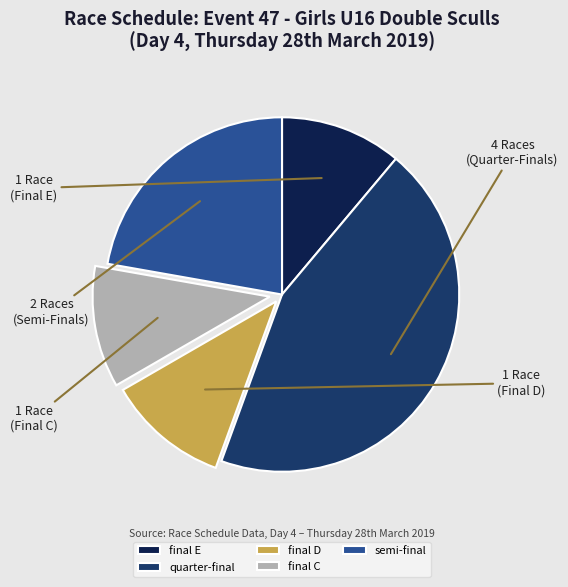

Is the sum of final E and semi-final greater than half?

No